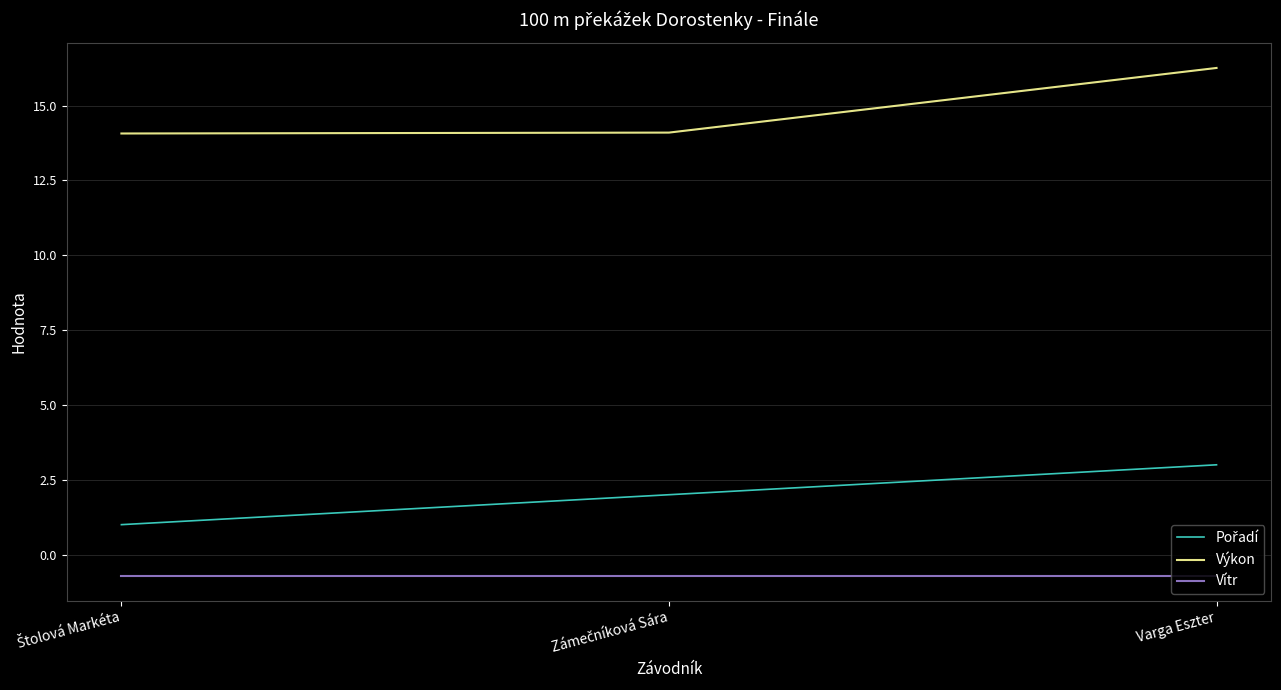

What is the greatest value displayed?

16.3